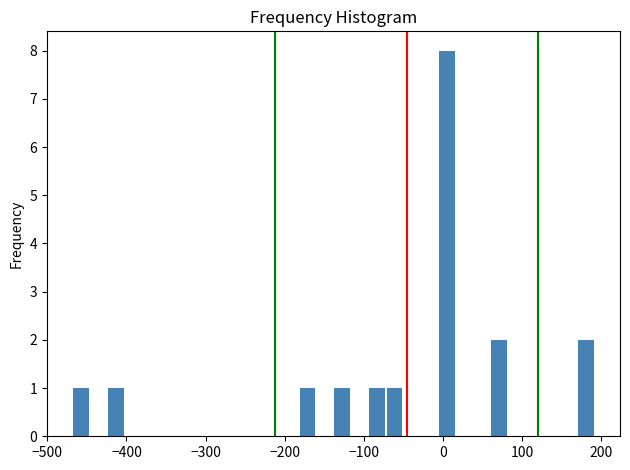

Read against the x-axis, roughly where is the centre of the tallest bar?

0